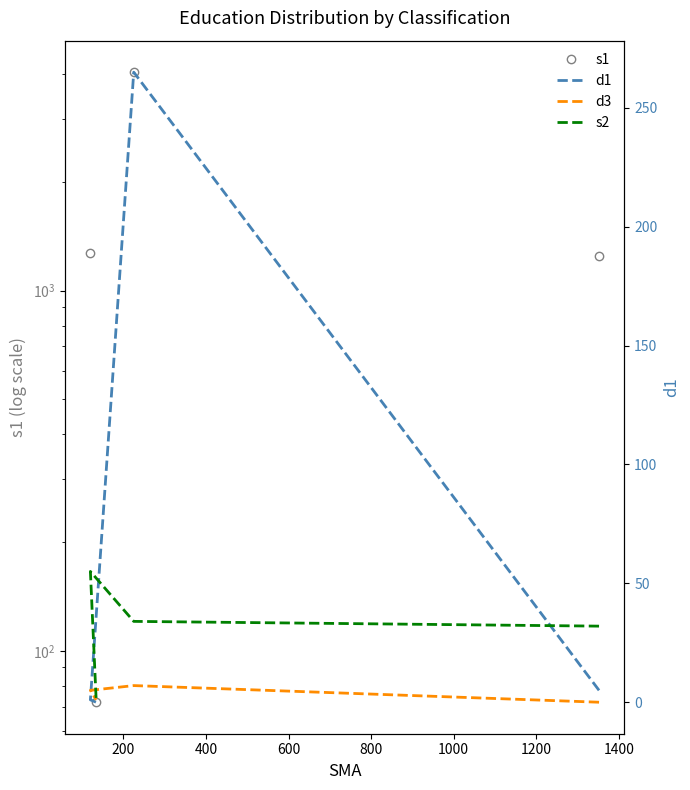

True or false: s2 has more than 0 points higher than both neighbors.

True